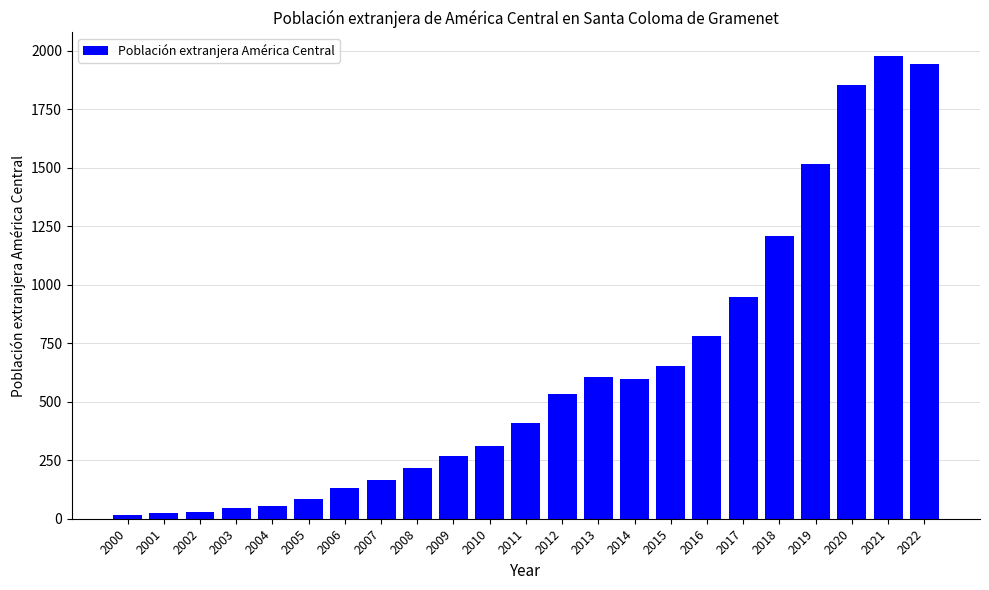

Where is the data nearest to the value 997?

2017